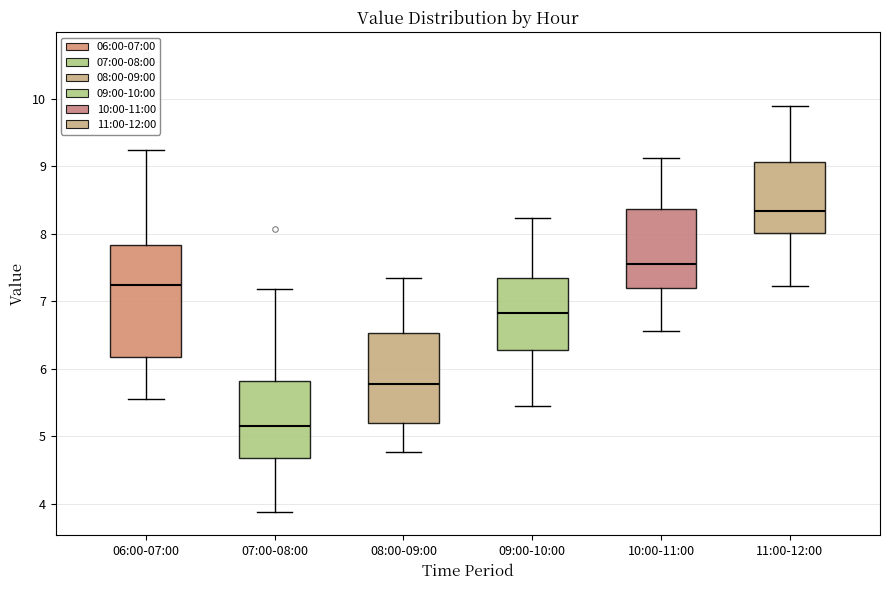

Which box has the highest median line?

11:00-12:00